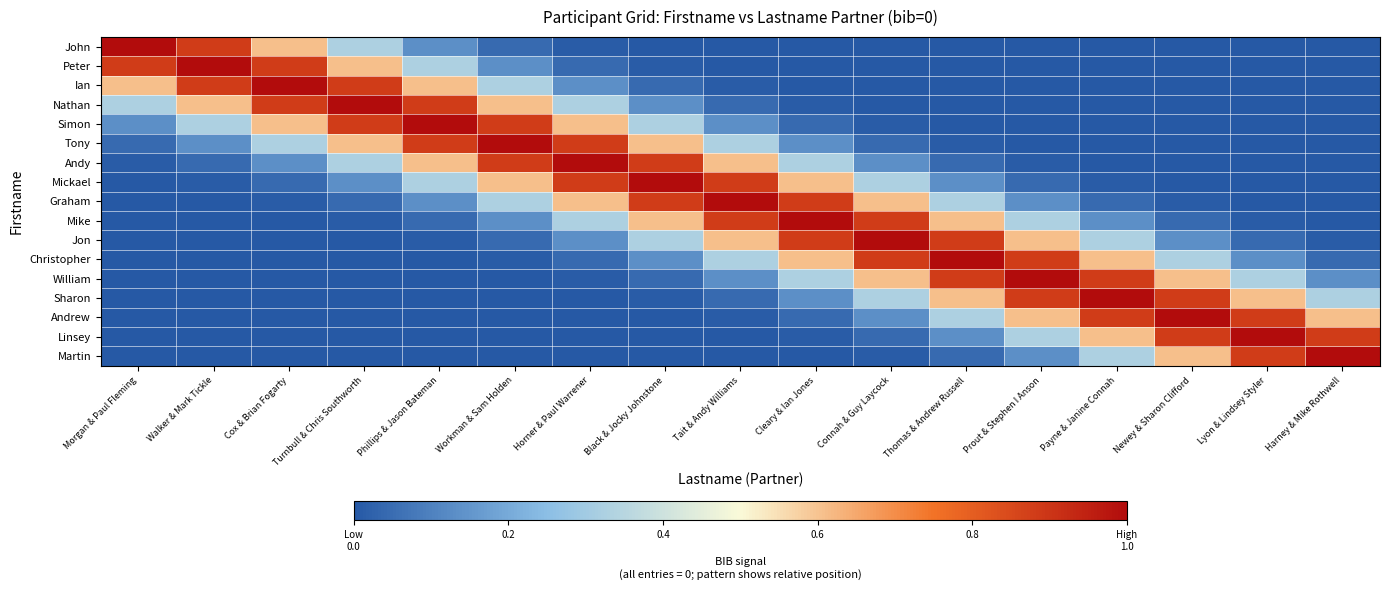

Count the number of categories in the chart.

17